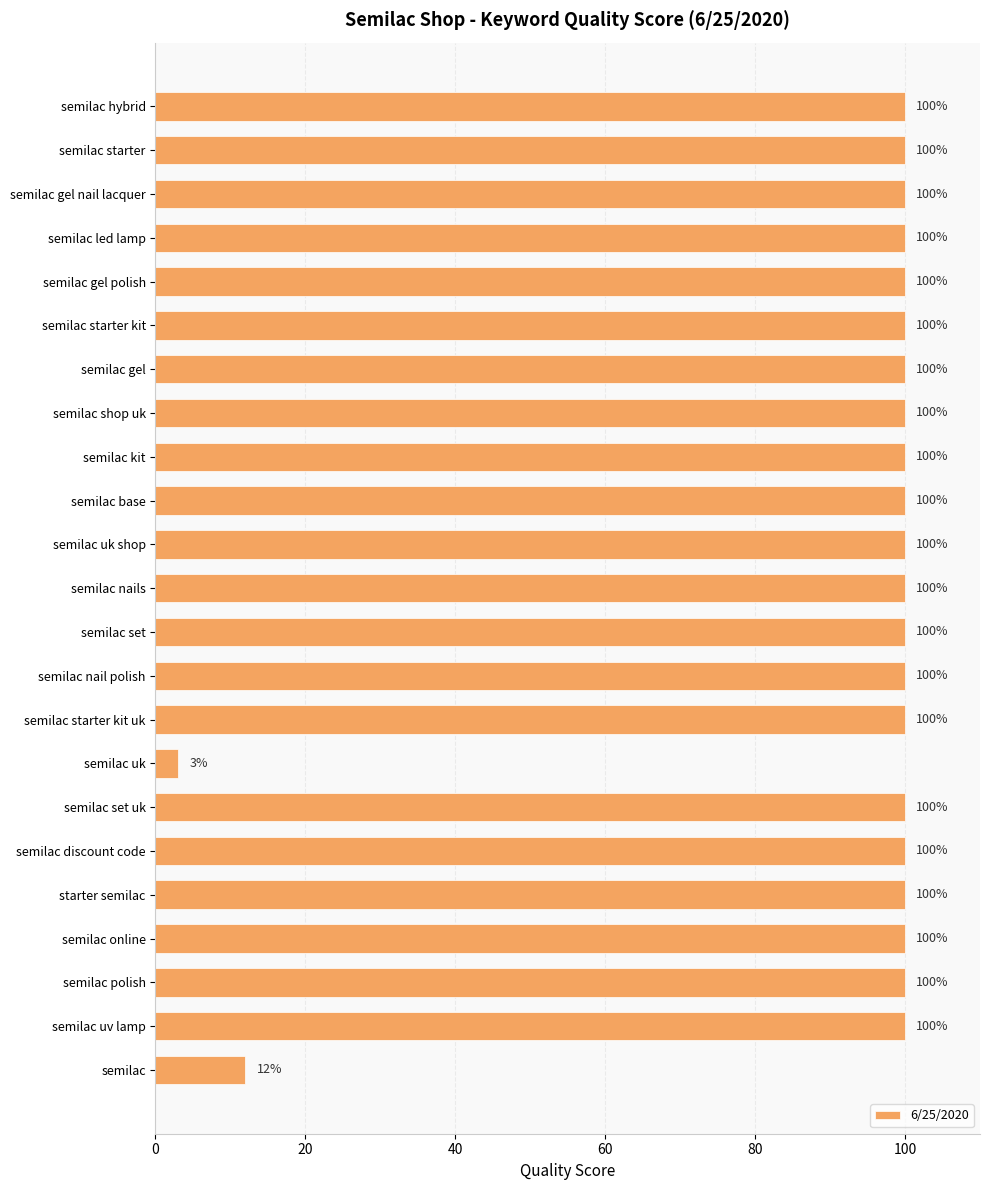

Where is the data nearest to the value 51?

semilac